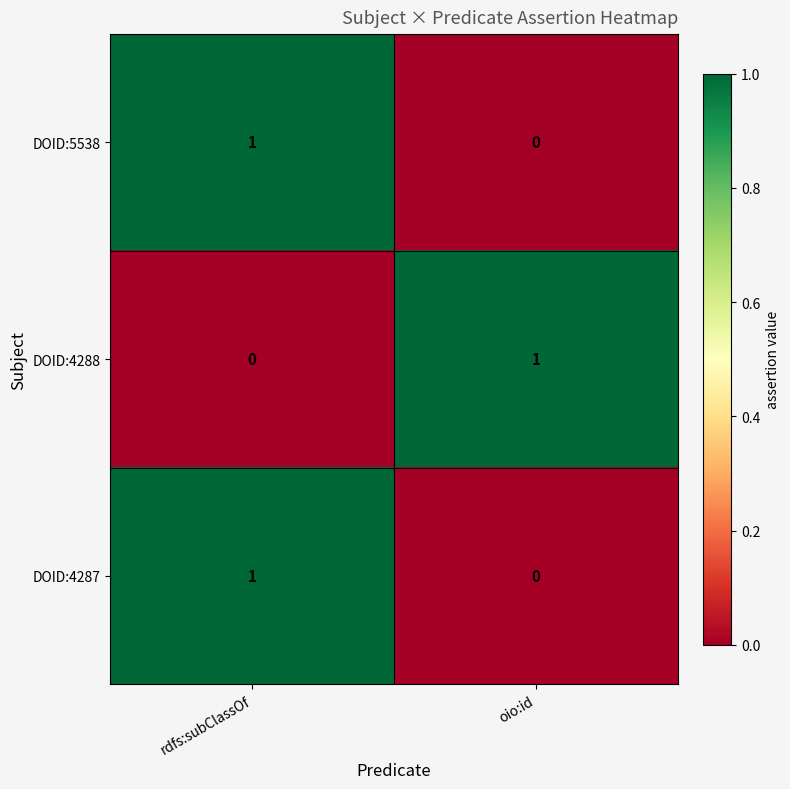

Which category has the highest value in the DOID:4288 series?

oio:id